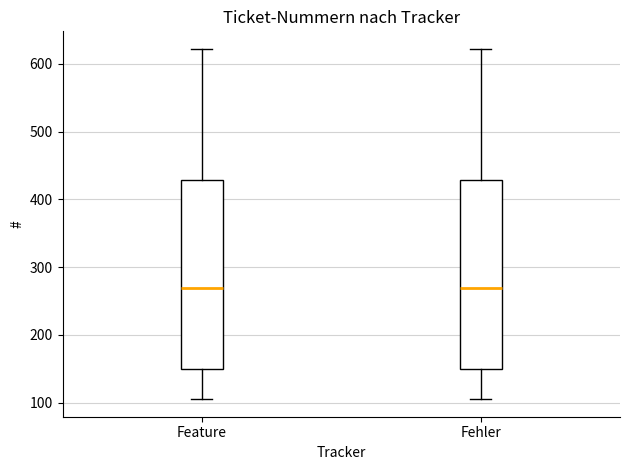

Reading left to right, transcribe this box plot: for each box, give where its median line is, the range the box spans, and where its two whiskers end, as read against the y-axis. The values are not printed on the chart, so give them approximately, as read against the axis.

Feature: median 270, box 150 to 430, whiskers 110 to 620
Fehler: median 270, box 150 to 430, whiskers 110 to 620